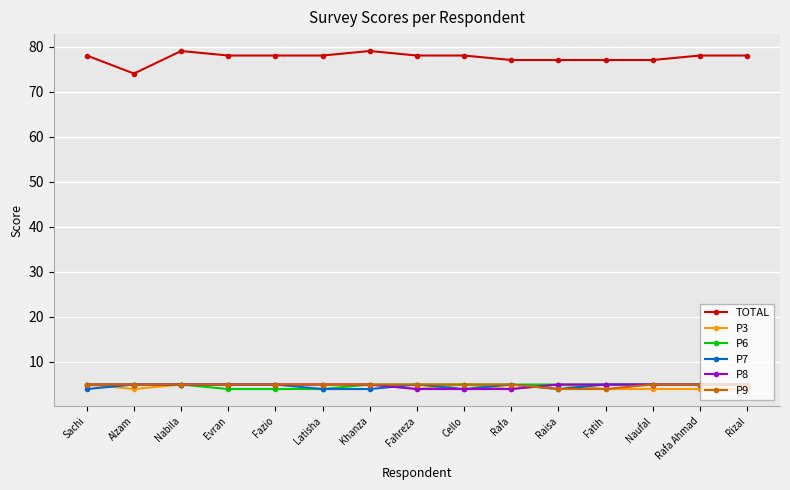

Where is the first local minimum for P3?

Alzam